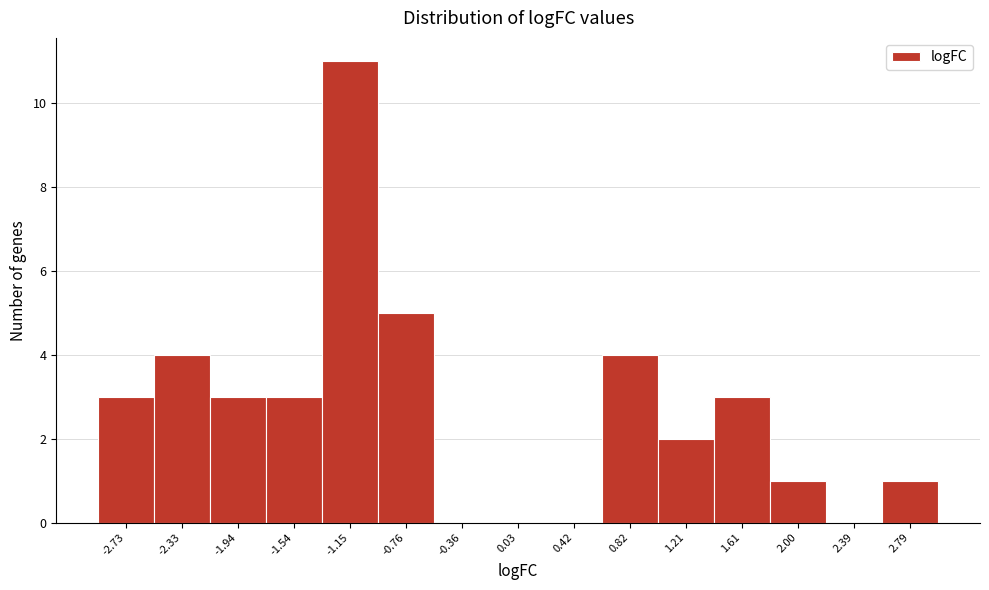

Reading left to right, transcribe this chart: for each bar, give the range it covers on the x-axis and its height. Neither the bar edges nor the heights are printed on the chart, so give them approximately, as read against the axes.

-2.90 to -2.55: 3
-2.55 to -2.15: 4
-2.15 to -1.75: 3
-1.75 to -1.35: 3
-1.35 to -0.95: 11
-0.95 to -0.55: 5
-0.55 to -0.15: 0
-0.15 to 0.25: 0
0.25 to 0.60: 0
0.60 to 1.00: 4
1.00 to 1.40: 2
1.40 to 1.80: 3
1.80 to 2.20: 1
2.20 to 2.60: 0
2.60 to 3.00: 1